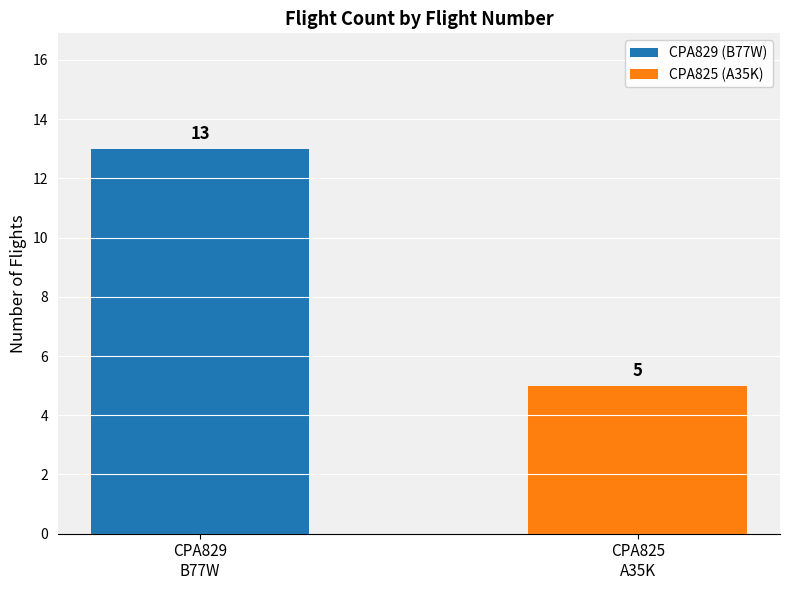

At which category is the sum across all series the highest?

CPA829